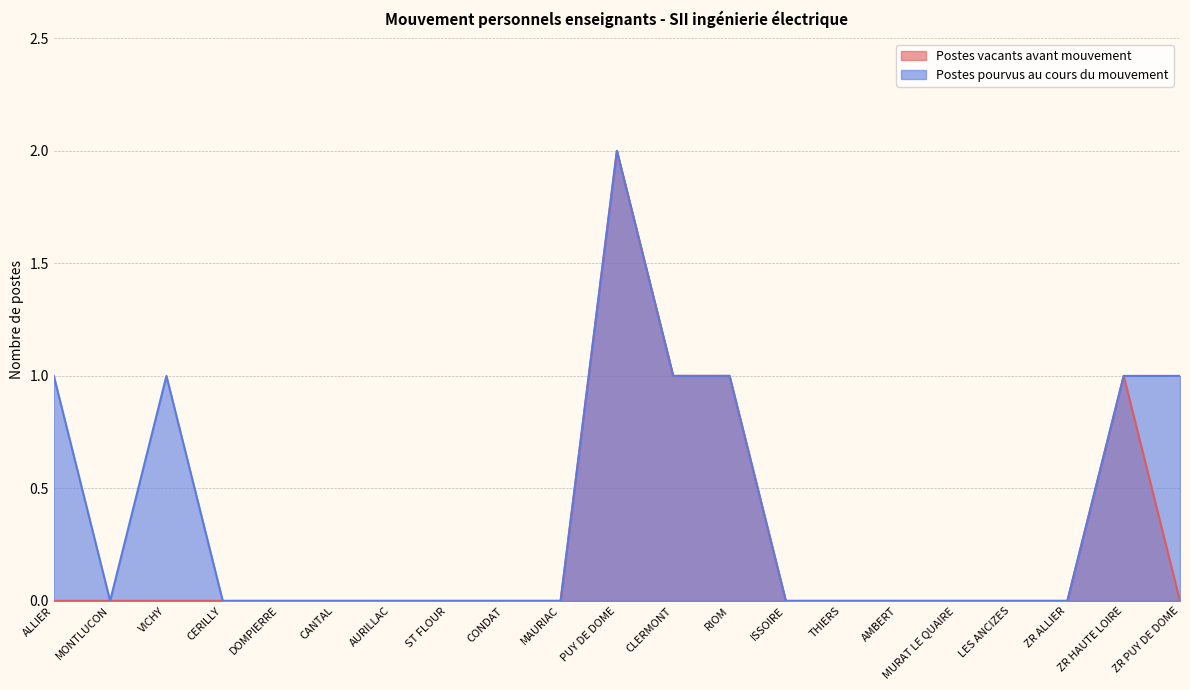

Is it true that Postes vacants avant mouvement equals 1 at MONTLUCON?

False